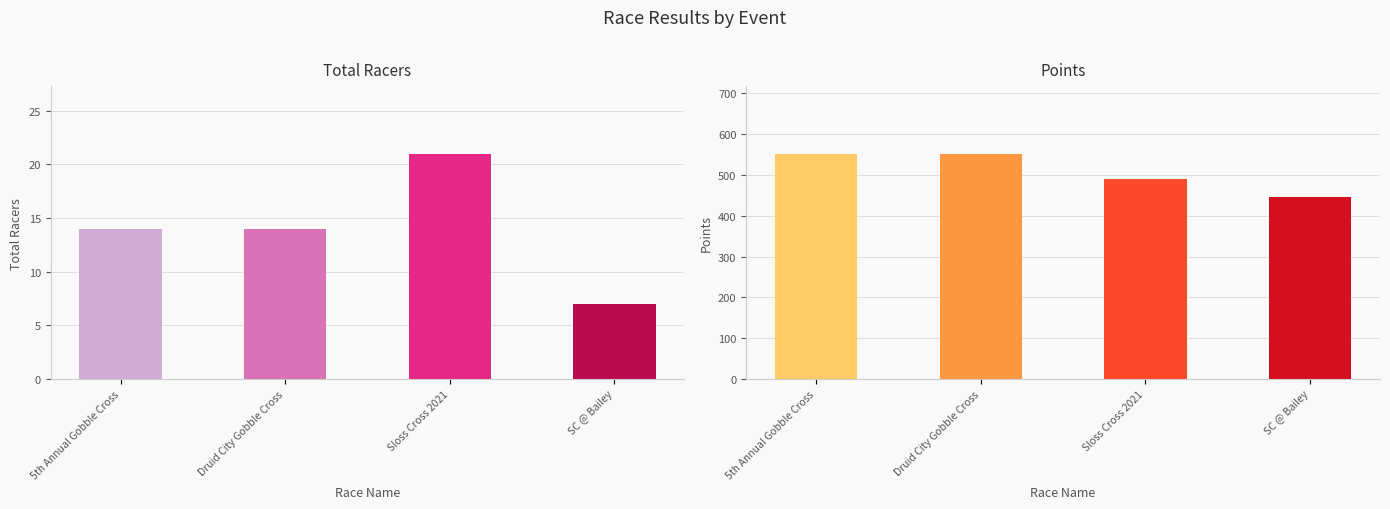

List the series in order of their peak value, highest first.

Points, Total Racers